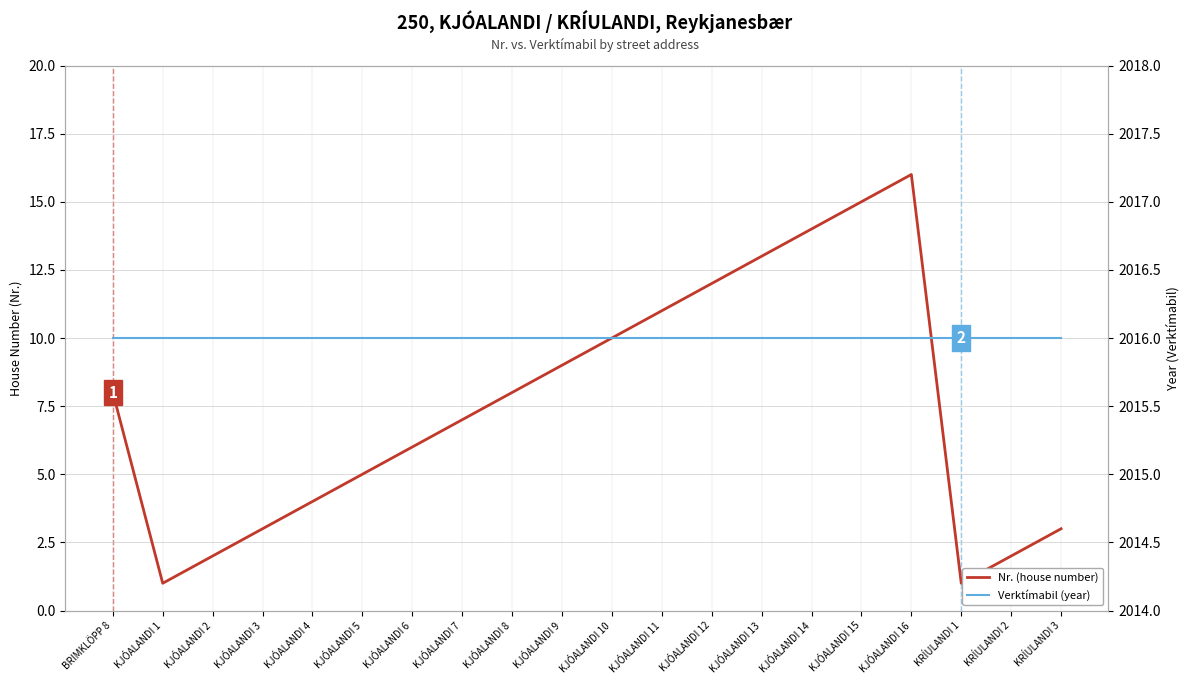

True or false: Verktímabil (year) and Nr. (house number) intersect in this chart.

False